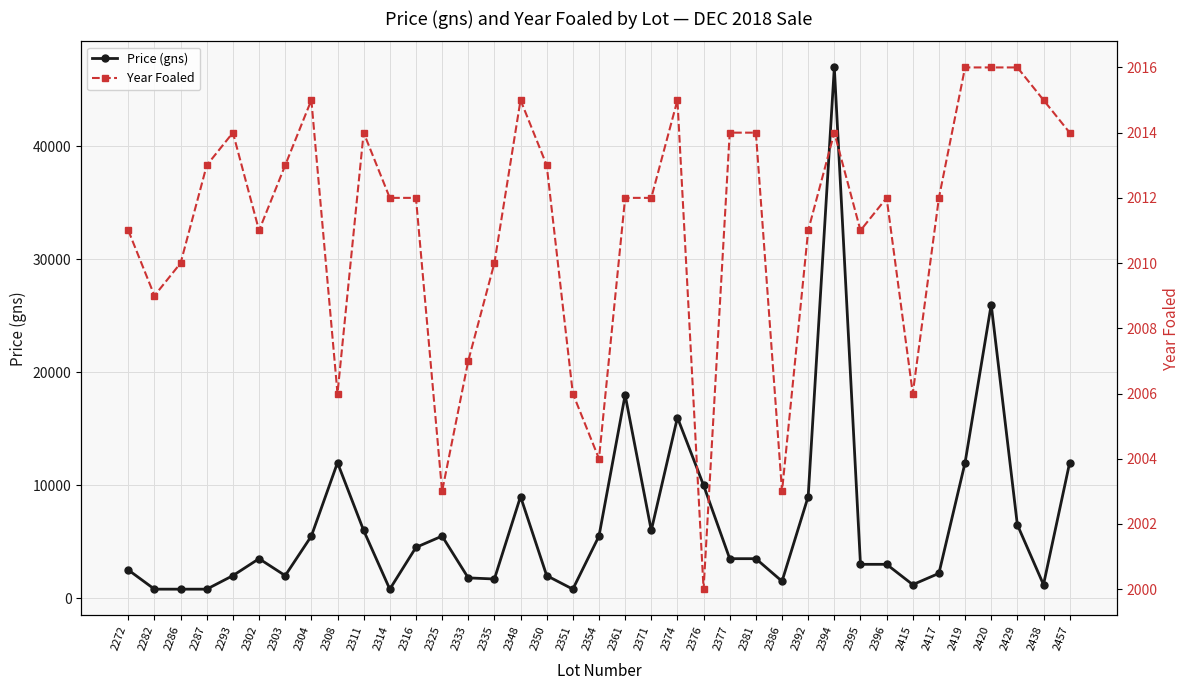

What is the difference between the maximum and minimum values in the Price (gns) series?

46200